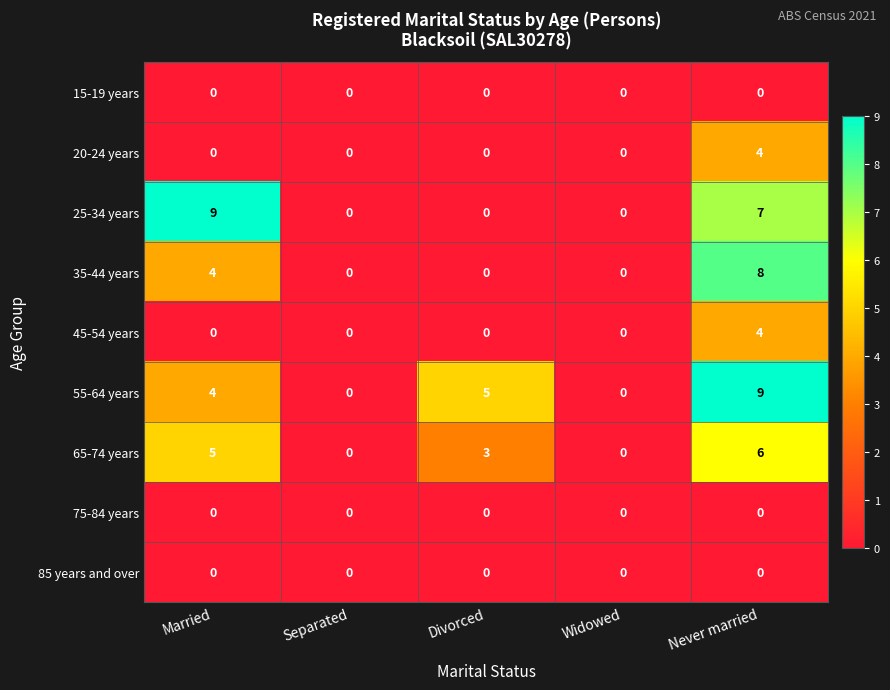

The 45-54 years series shows 2 at Divorced. True or false?

False